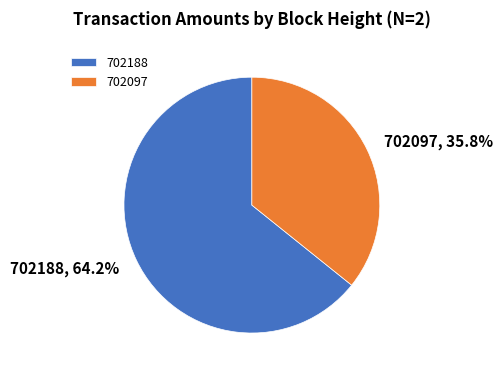

Which slice is the smallest?

702097